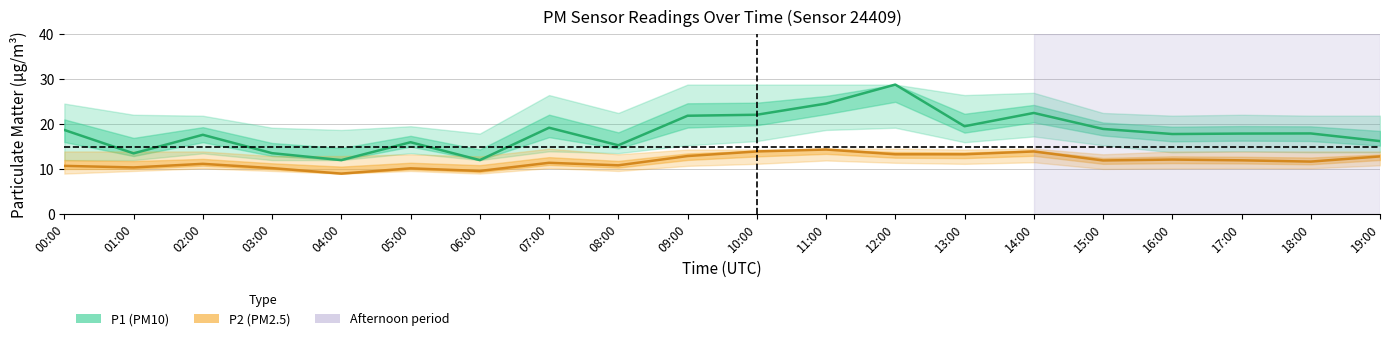

Which series has the largest total across all categories?

P1 (PM10)